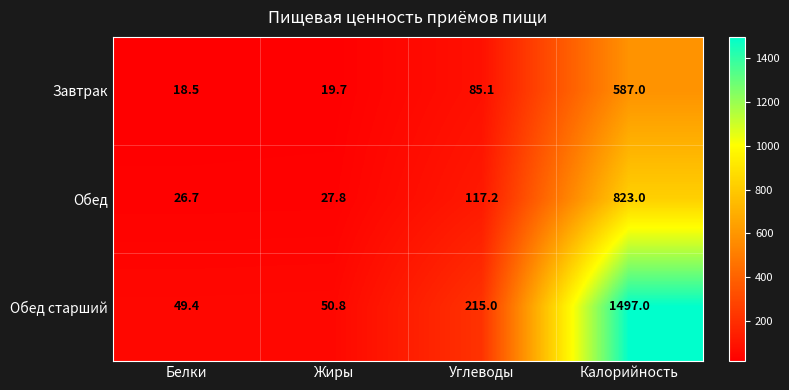

What is the difference between the highest and lowest values at Калорийность?

910.0